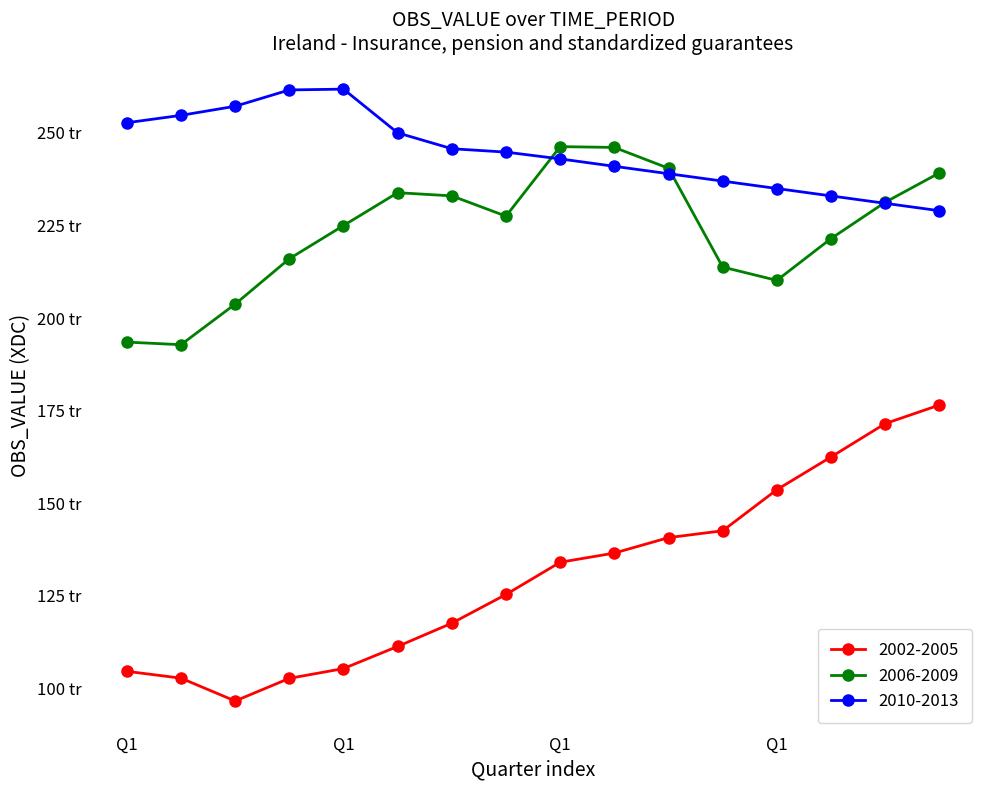

Is this an area chart (filled region under the line)?

No